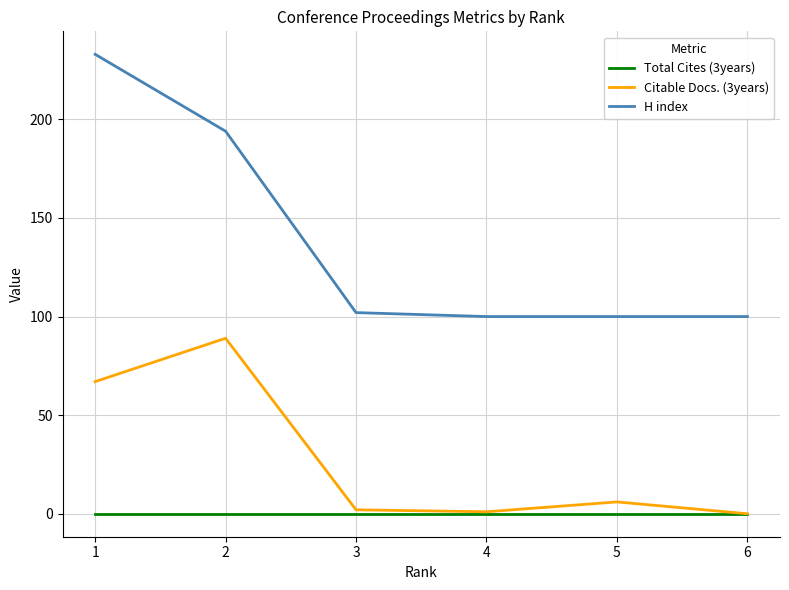

In Citable Docs. (3years), how many points are lower than both neighbors (excluding endpoints)?

1